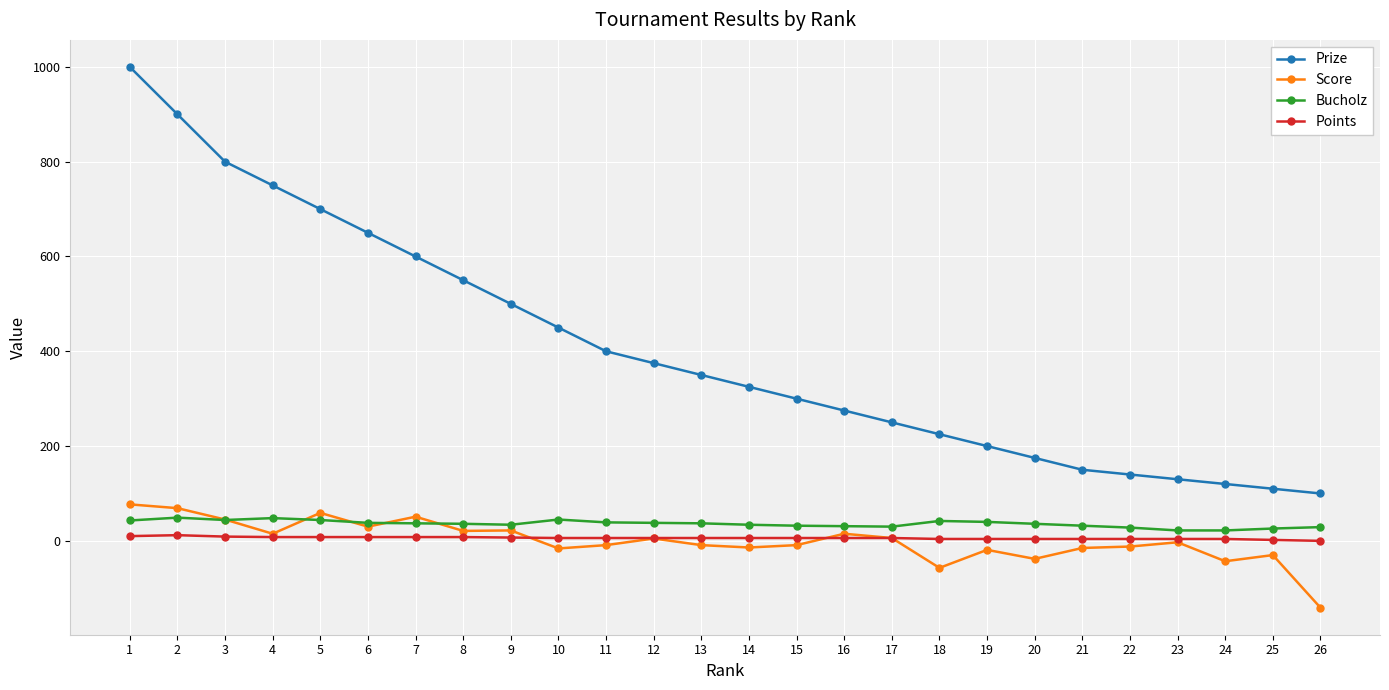

How many data points in Prize are less than 350?

13